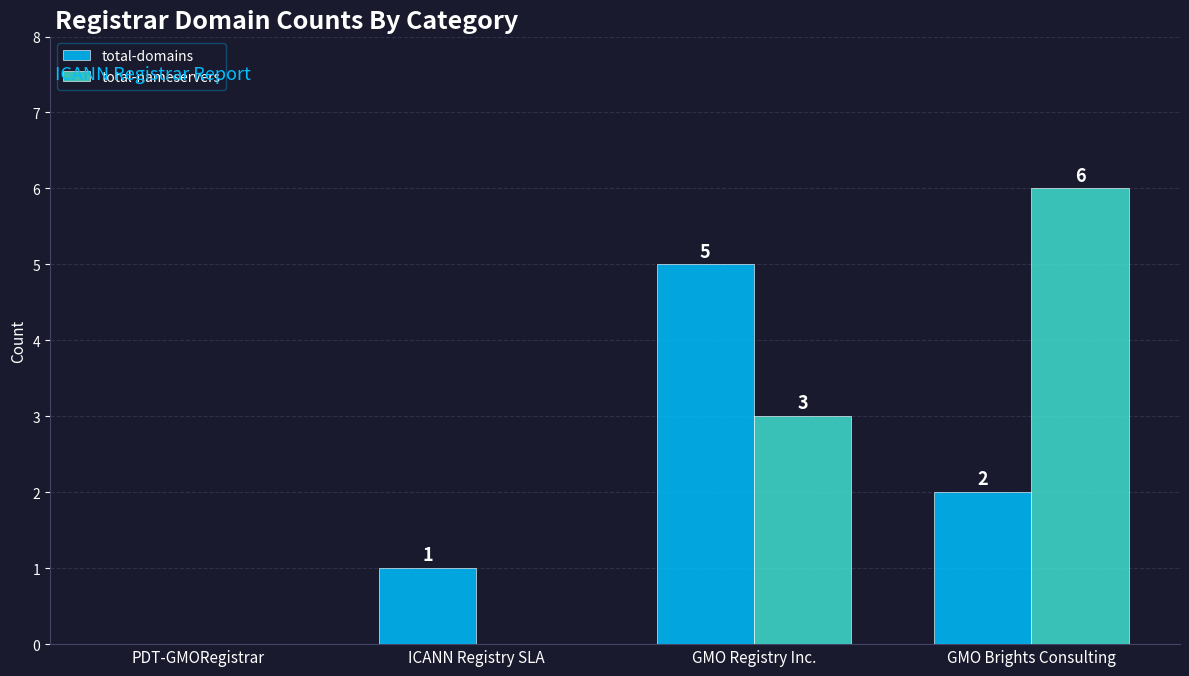

Is the value of total-domains at GMO Registry Inc. greater than the value of total-nameservers at PDT-GMORegistrar?

Yes